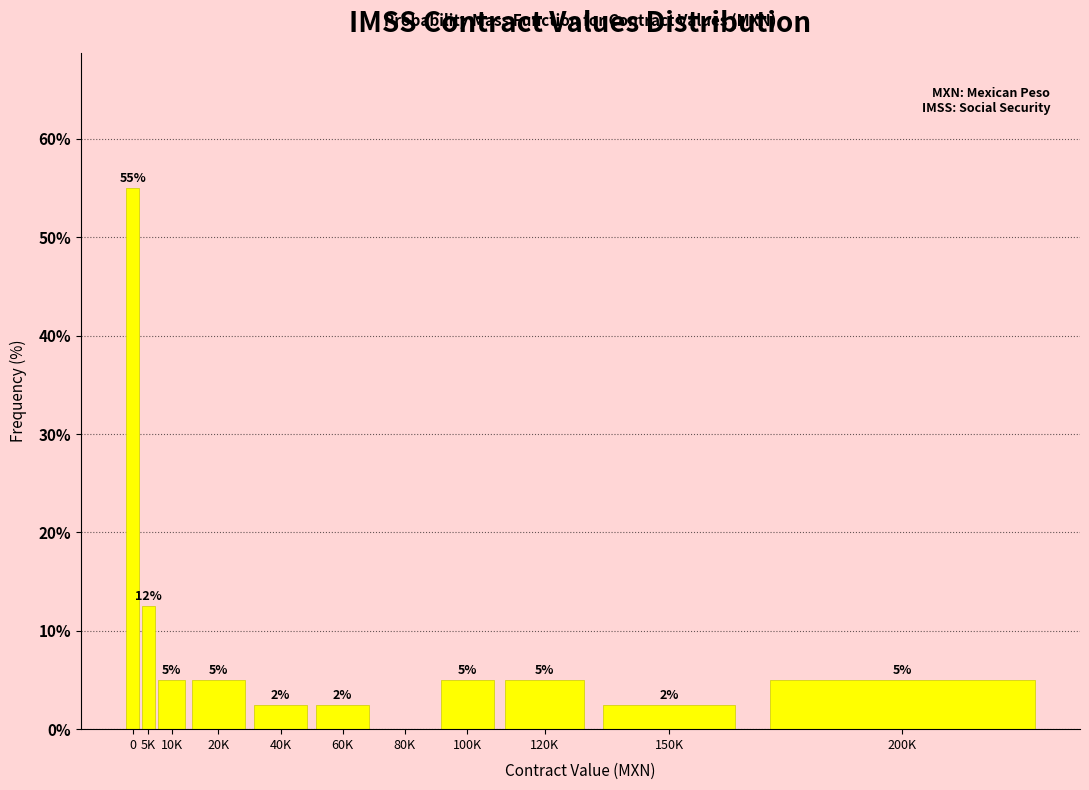

Where is the data nearest to the value 27?

5K